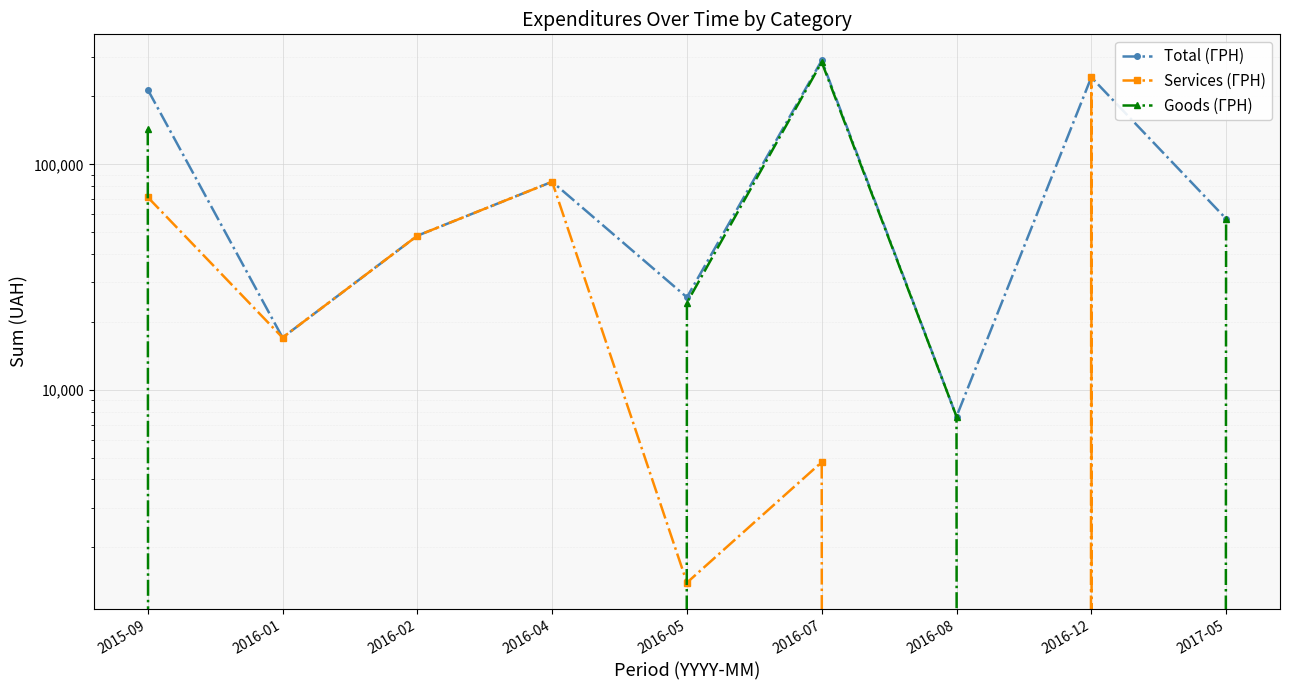

What is the label of the 2nd point from the right?

2016-12